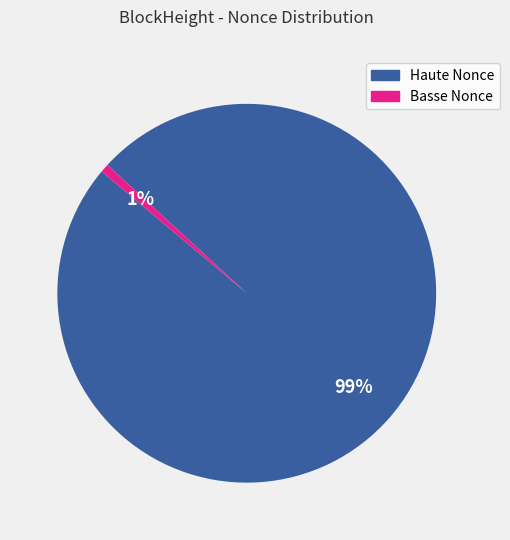

Is there any slice that represents more than half of the pie?

Yes